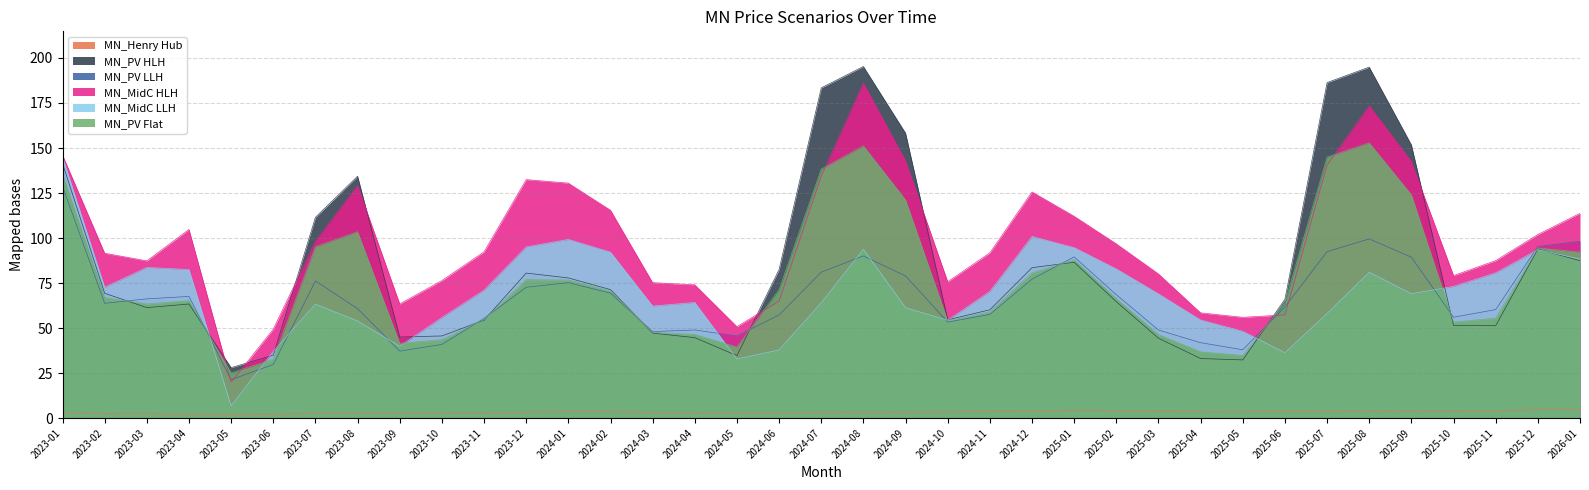

What is the sum of all MN_PV LLH values?

2442.7